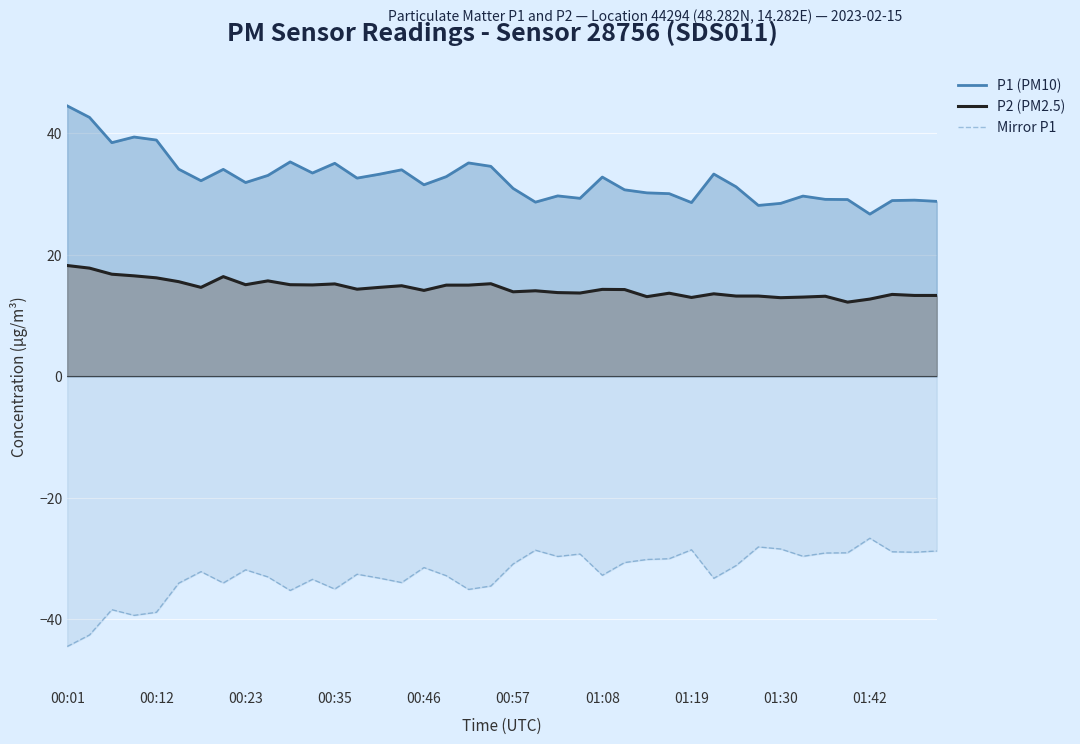

The P2 (PM2.5) series shows 22.0 at 00:57. True or false?

False